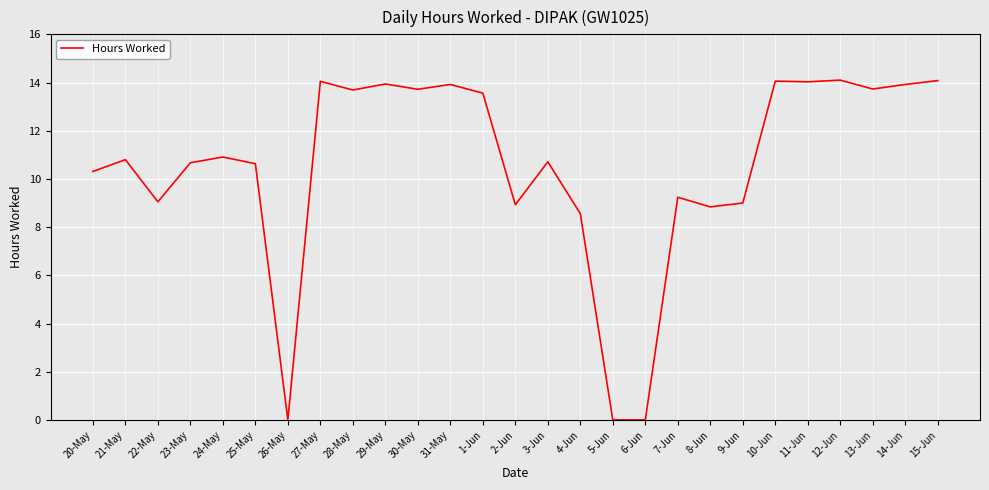

What is the difference between the maximum and minimum values?

14.1